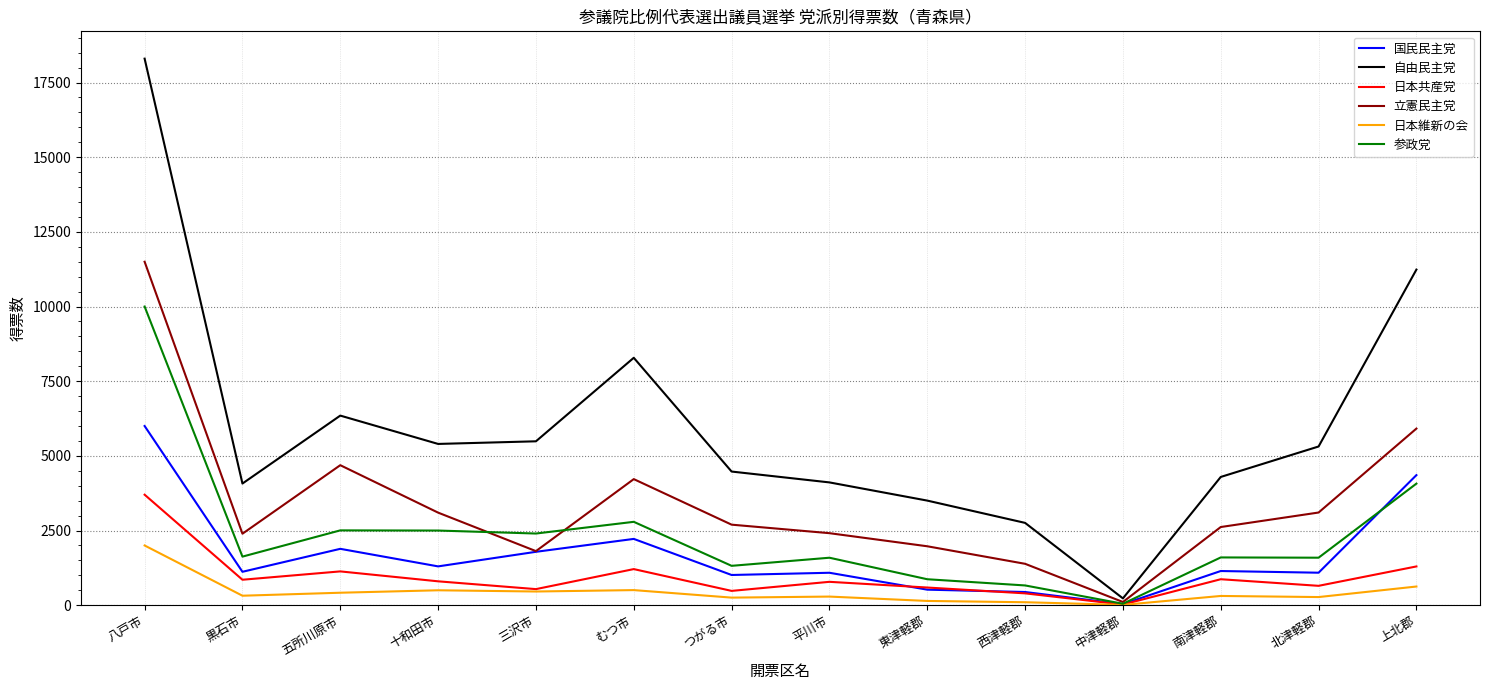

Is this an area chart (filled region under the line)?

No